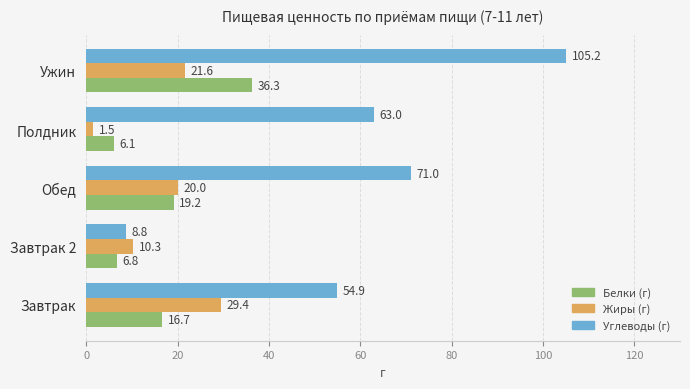

Which category has the lowest value in the Жиры (г) series?

Полдник